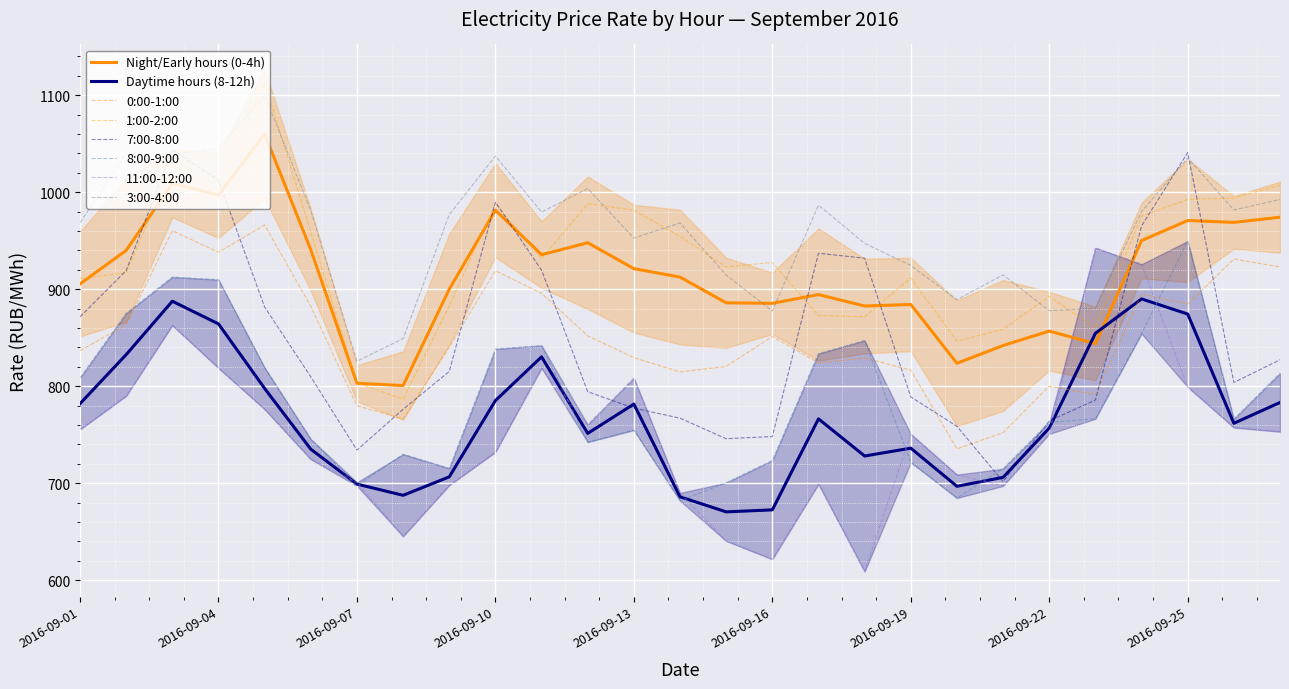

How many values in the 11:00-12:00 series exceed 750?

15